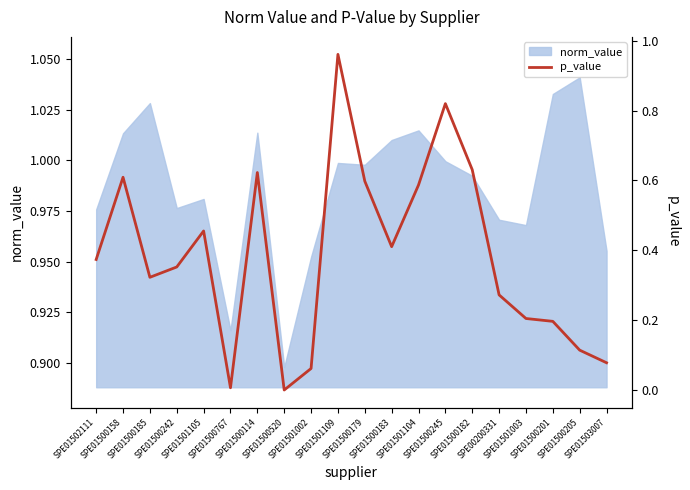

Which label corresponds to the smallest value in the chart?

SPE01500520